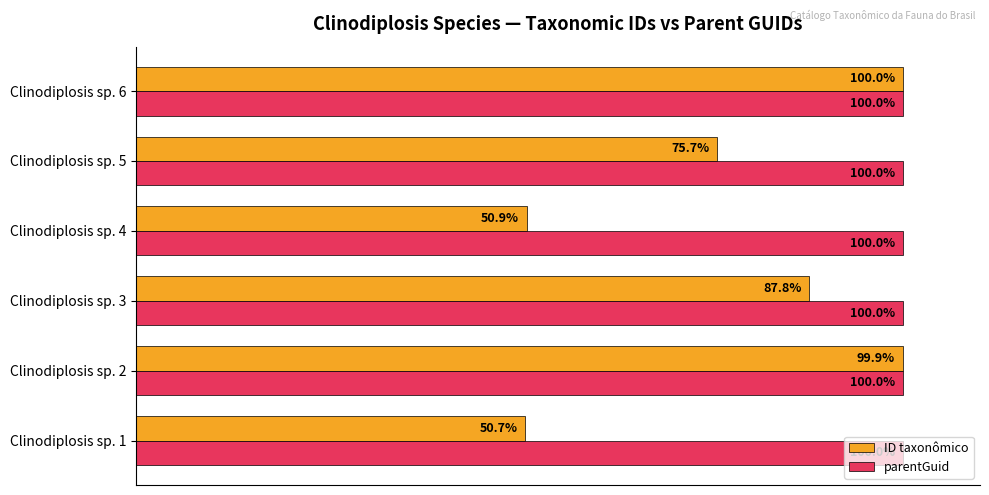

Which label corresponds to the smallest value in the chart?

Clinodiplosis sp. 1